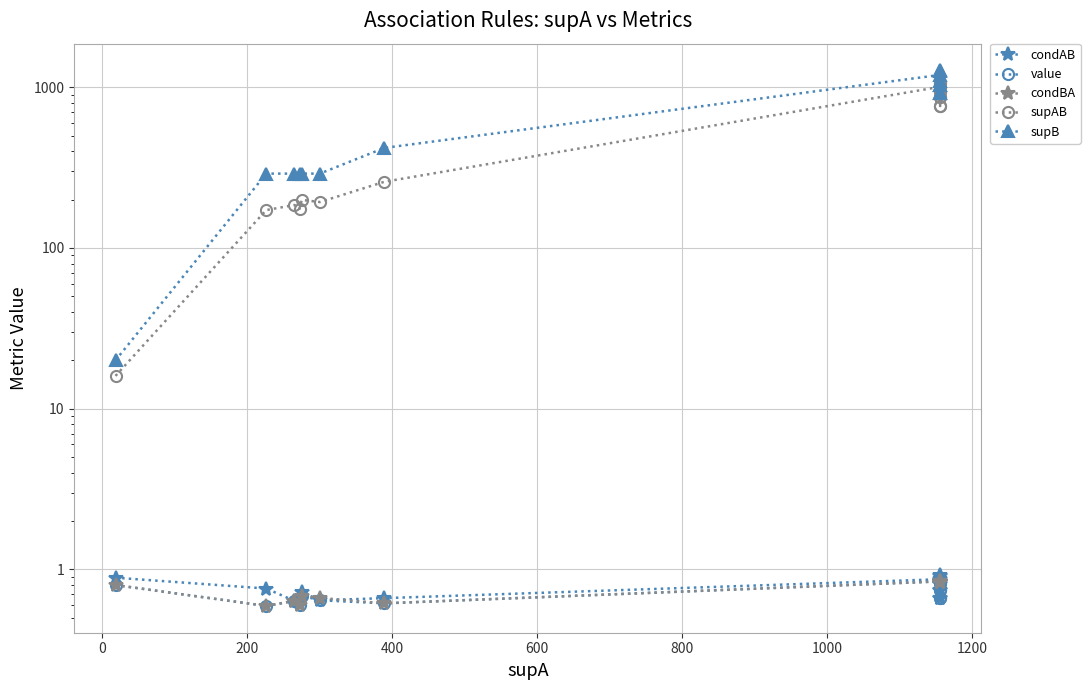

Does the chart display data point markers on the line(s)?

Yes